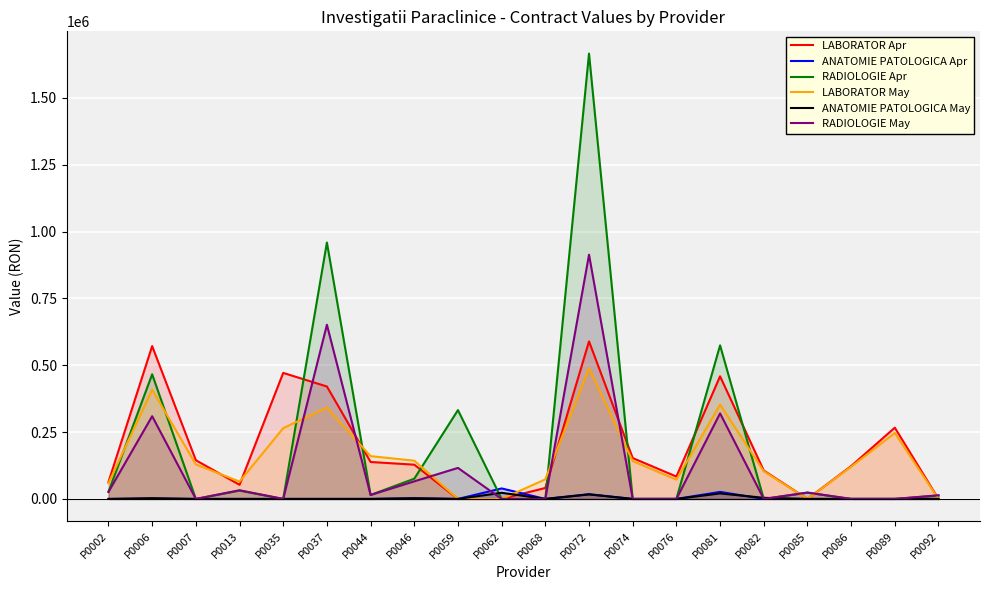

At which label does LABORATOR May reach its peak?

P0072